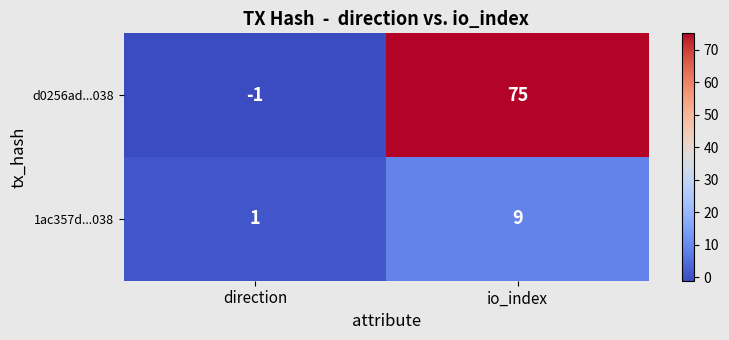

At which label is d0256ad...038 closest to 37?

direction